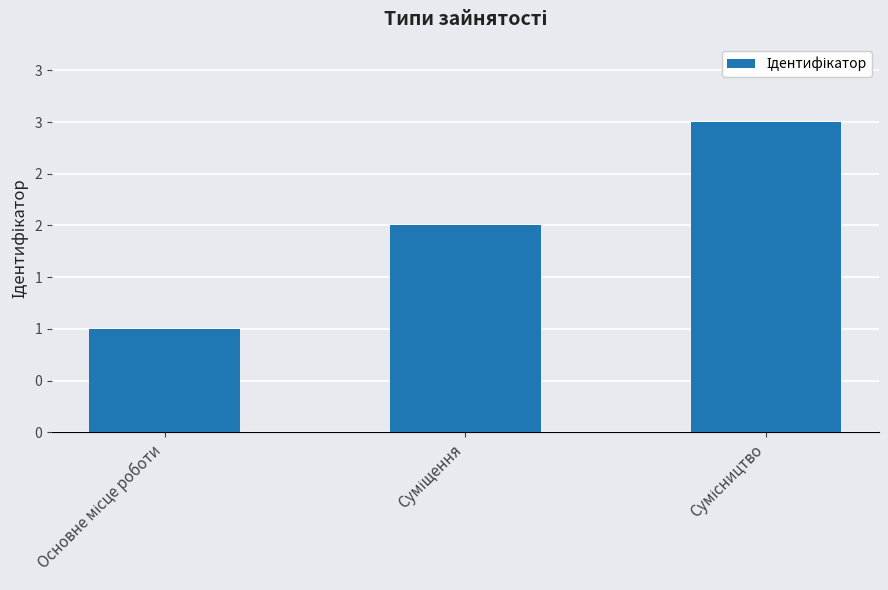

What is the average value?

2